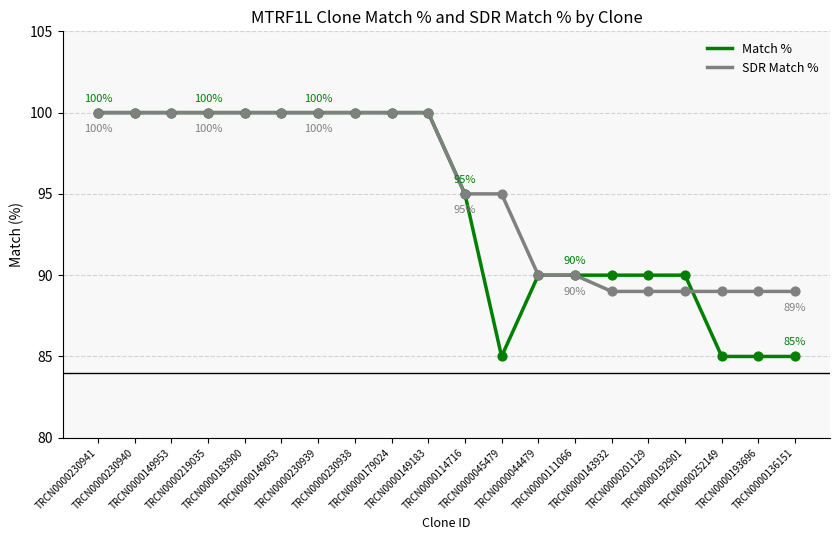

What are all the series names shown in the legend?

Match %, SDR Match %